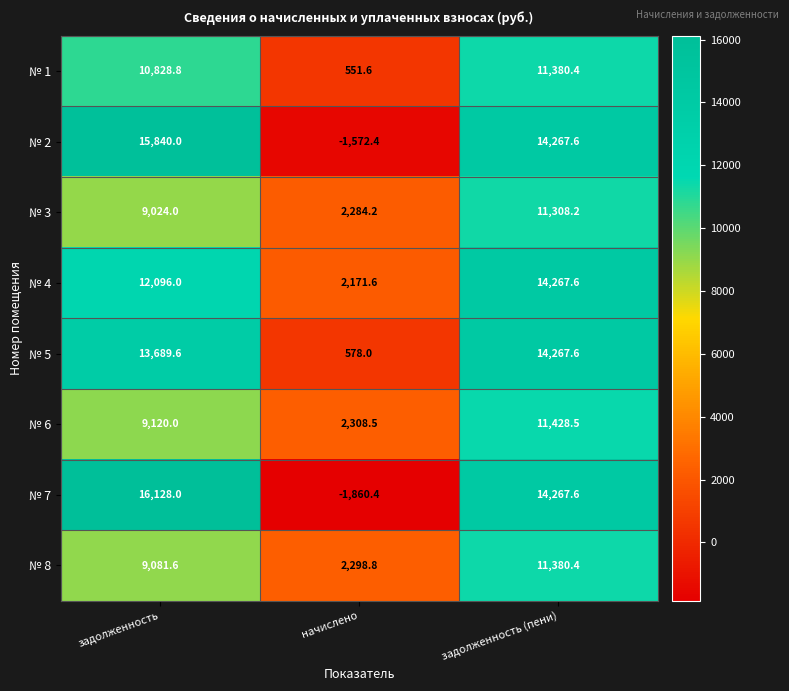

The value of № 8 at задолженность (пени) is 5435.0. True or false?

False